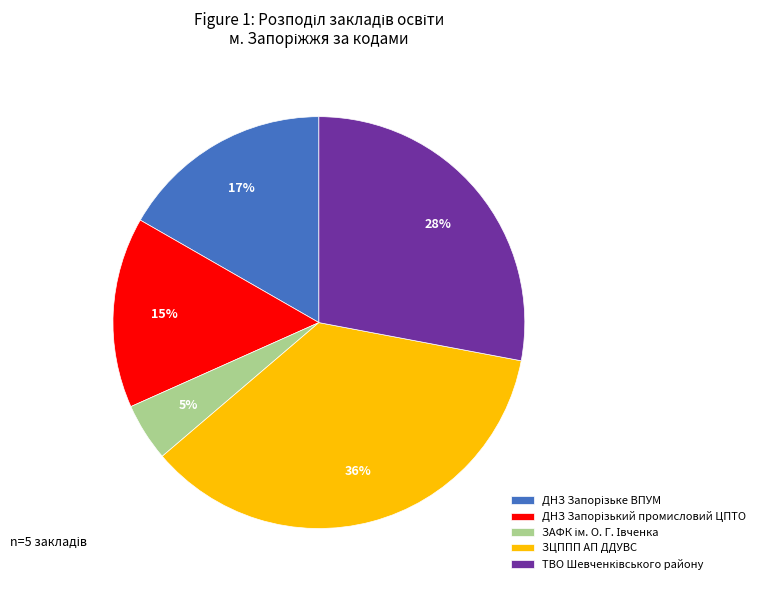

What is the largest slice in the pie chart?

ЗЦППП АП ДДУВС